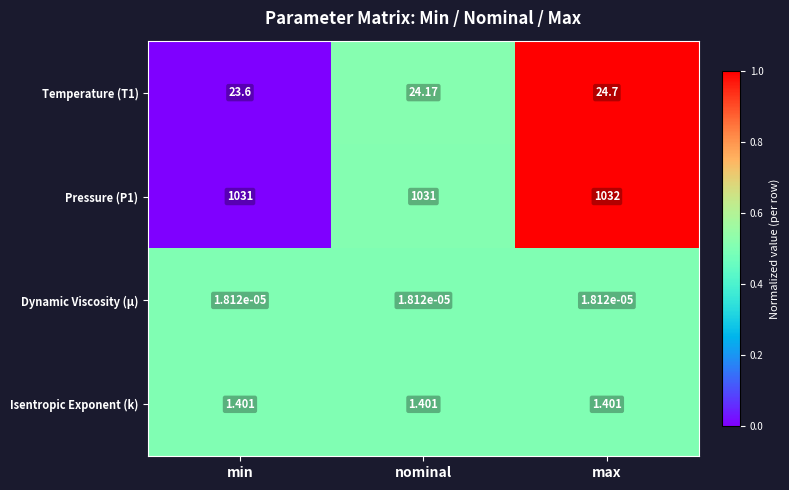

Is the value of Isentropic Exponent (k) at nominal greater than the value of Temperature (T1) at max?

No